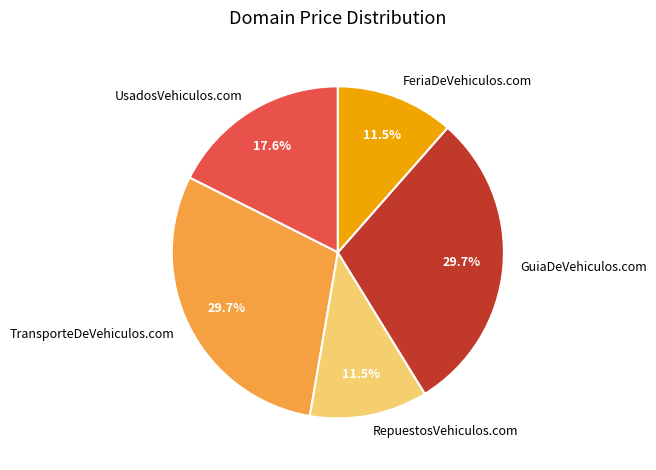

What is the total percentage of TransporteDeVehiculos.com and FeriaDeVehiculos.com?

41.2%